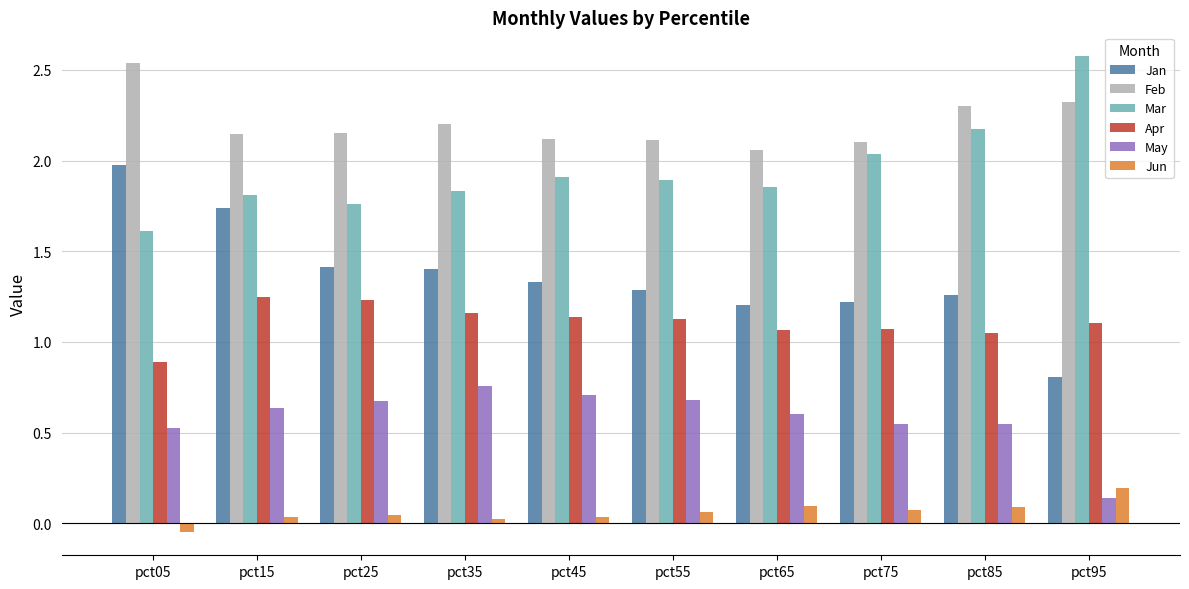

How many groups of bars are there?

10